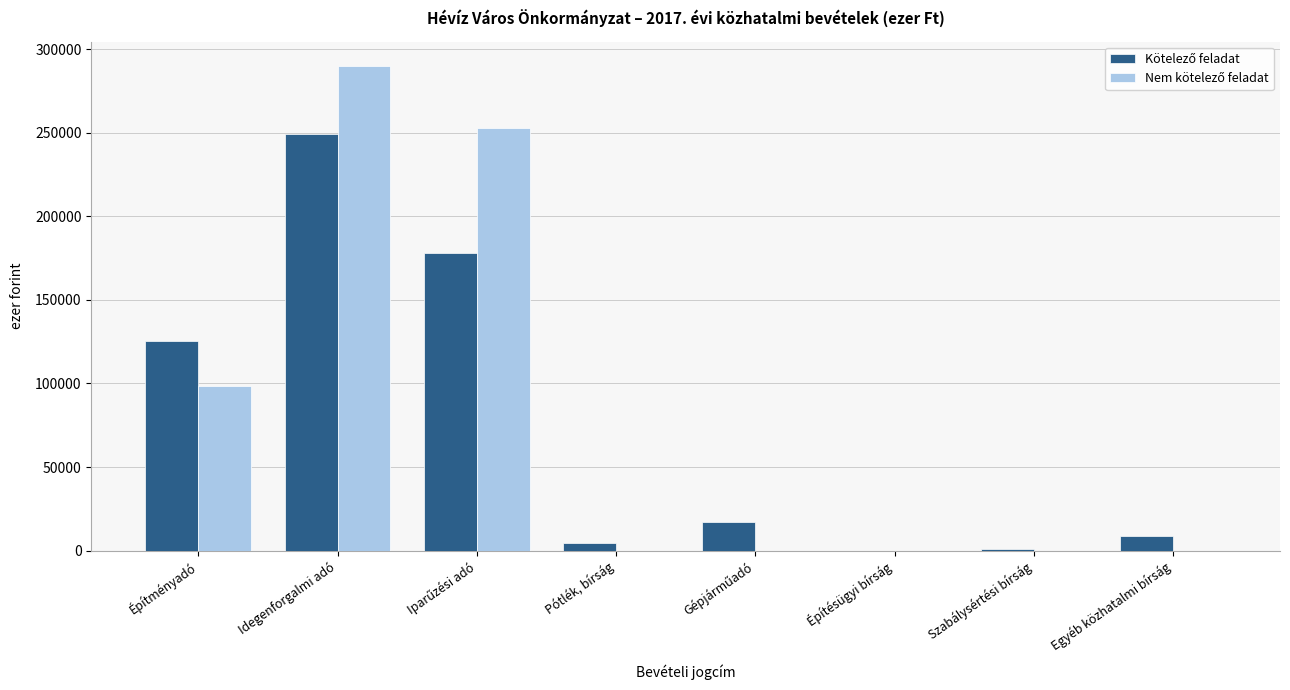

At which category is the sum across all series the highest?

Idegenforgalmi adó